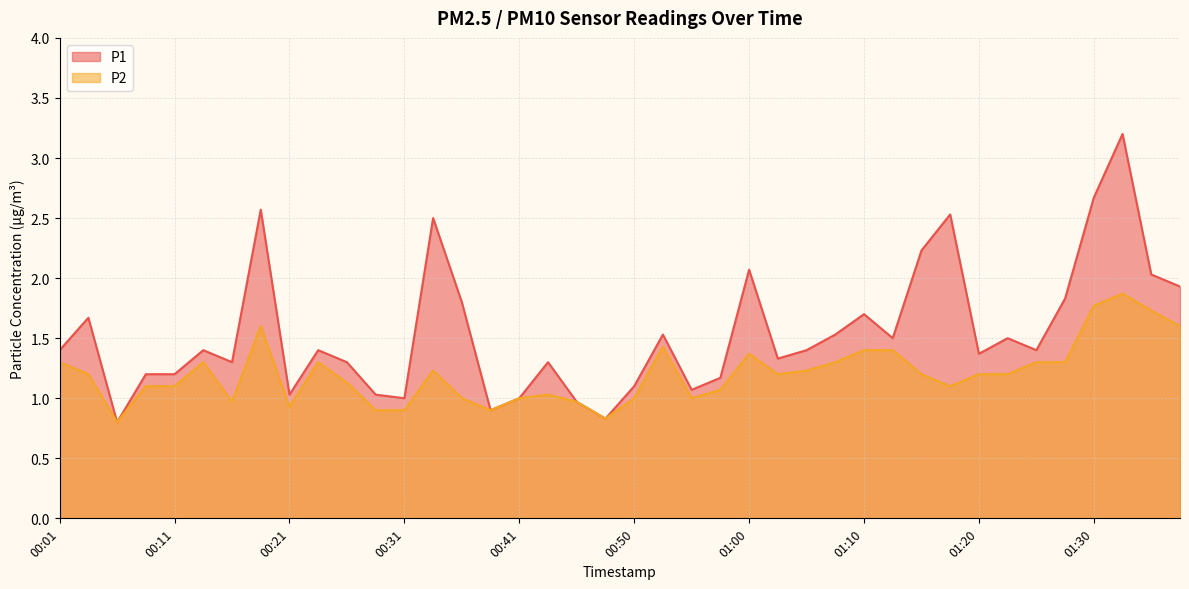

What is the difference between the maximum and minimum values in the P1 series?

2.4